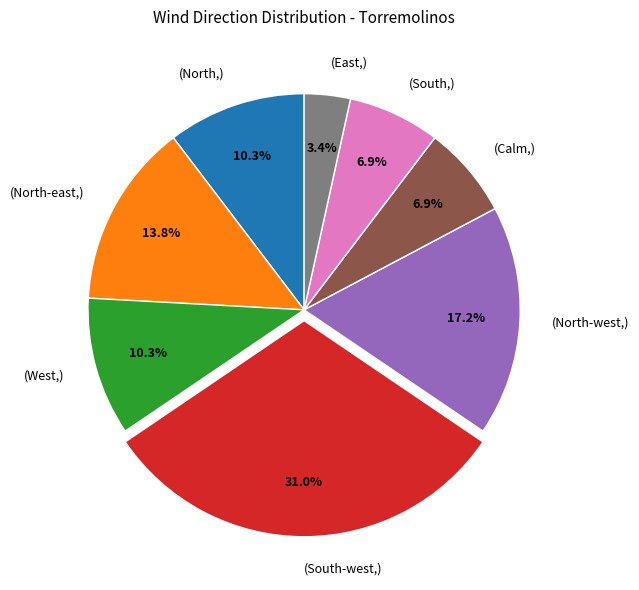

To the nearest percent, what is the average slice percentage?

12%